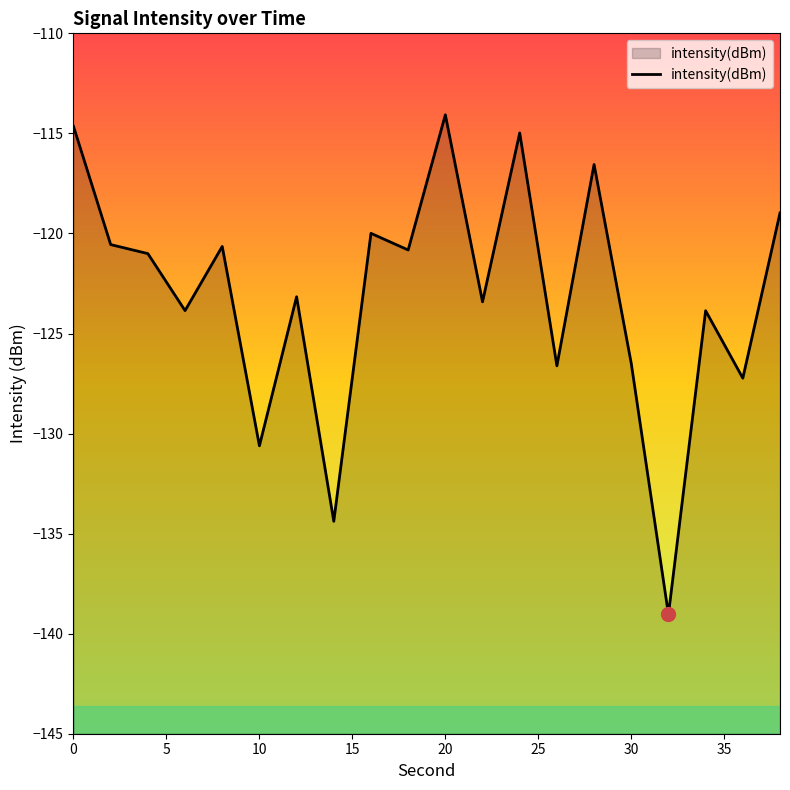

The chart shows a value of -69.5 at 10. True or false?

False